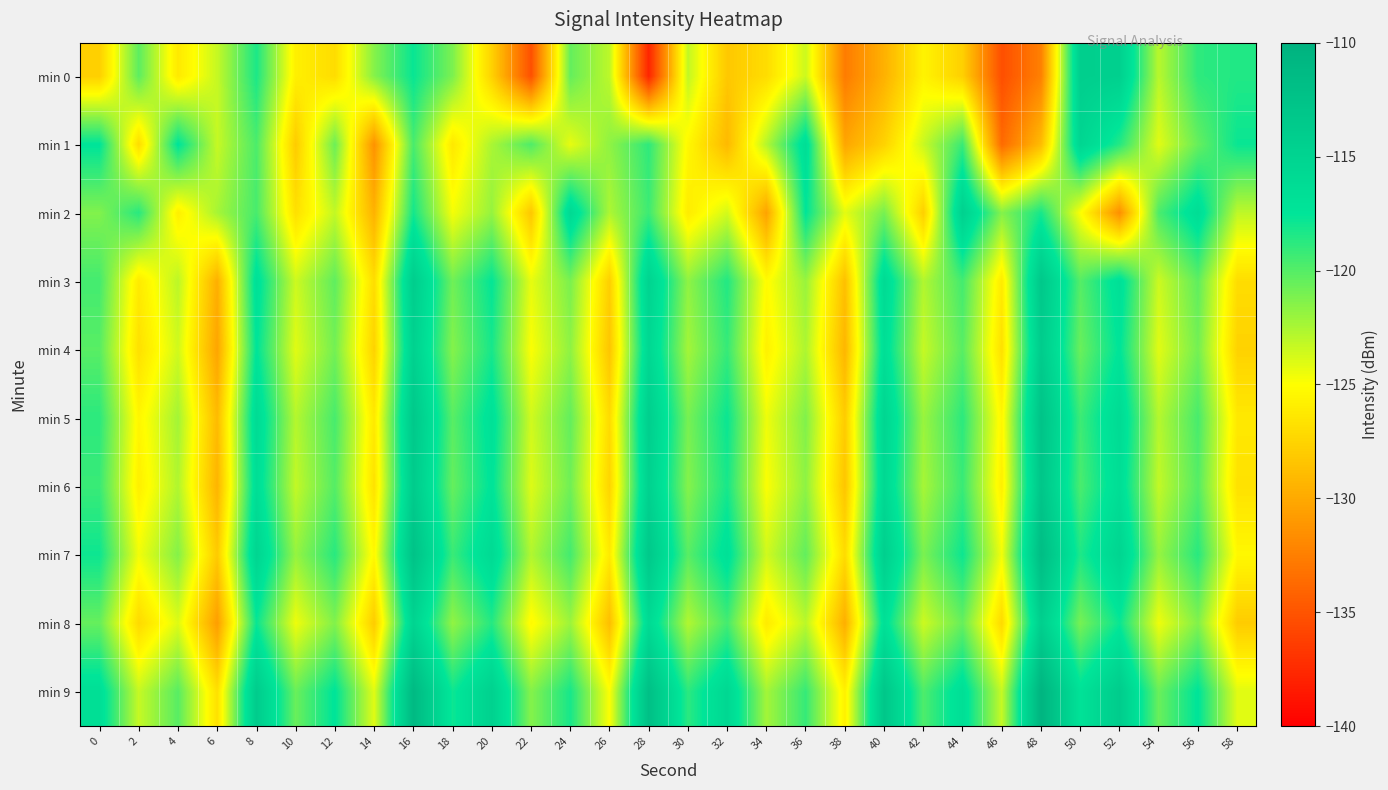

At which category does the chart reach its peak across all series?

48